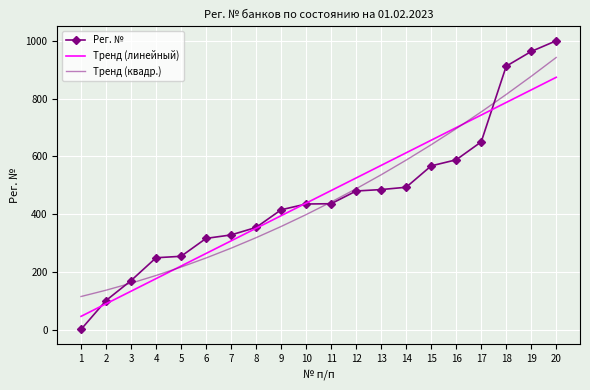

Between 11 and 19, which series saw the biggest shift?

Рег. №